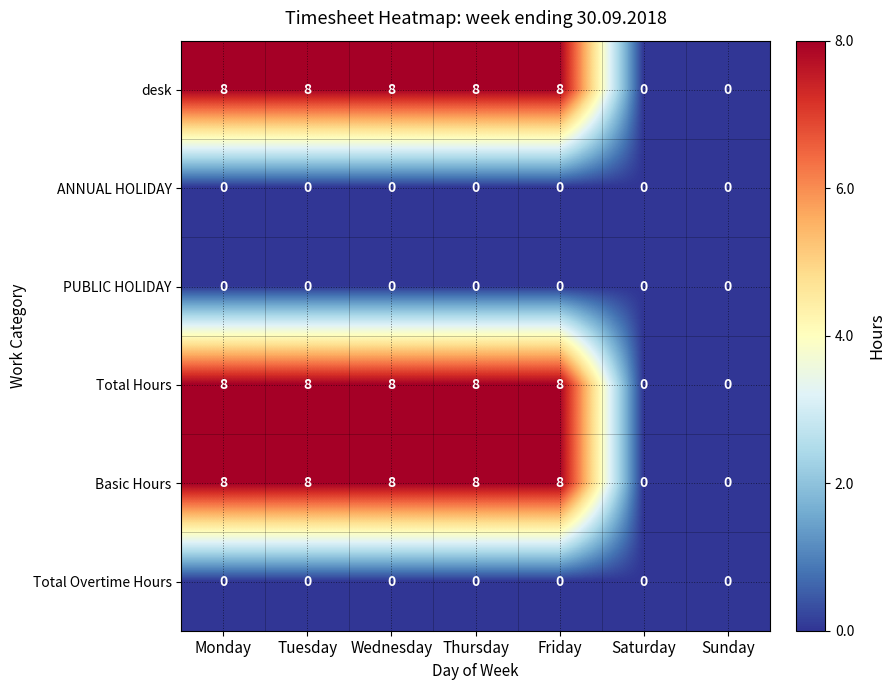

What is the total value across all series at Tuesday?

24